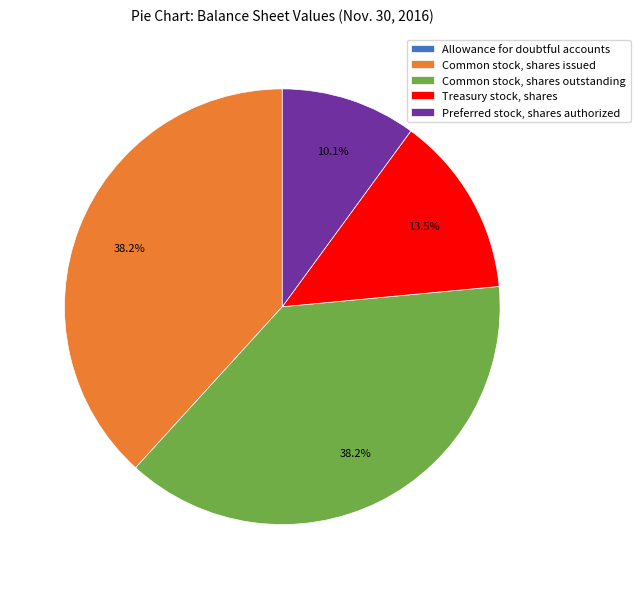

To the nearest percent, what portion does Common stock, shares issued represent?

38%